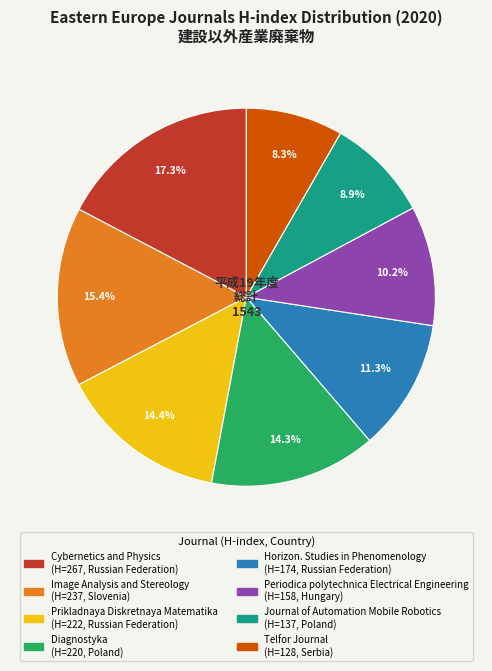

To the nearest percent, what is the average slice percentage?

12%